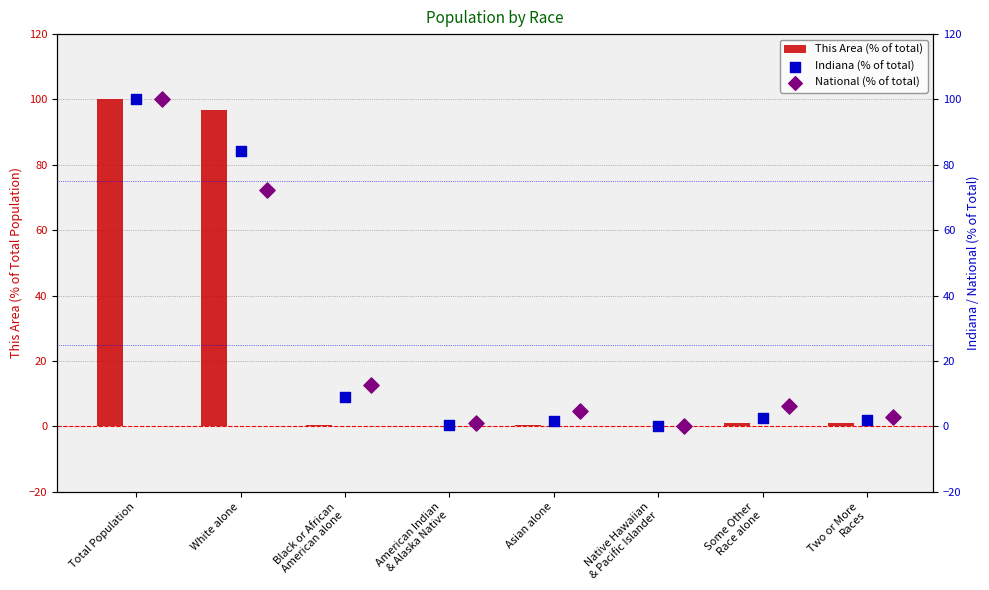

What is the approximate value of This Area (% of total) at White alone?

96.9